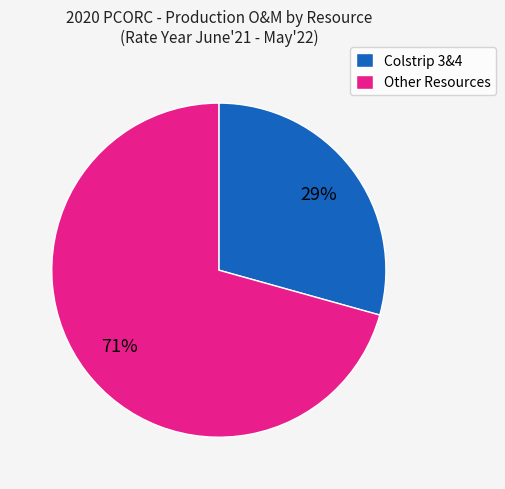

The Other Resources slice represents 84% of the pie. True or false?

False